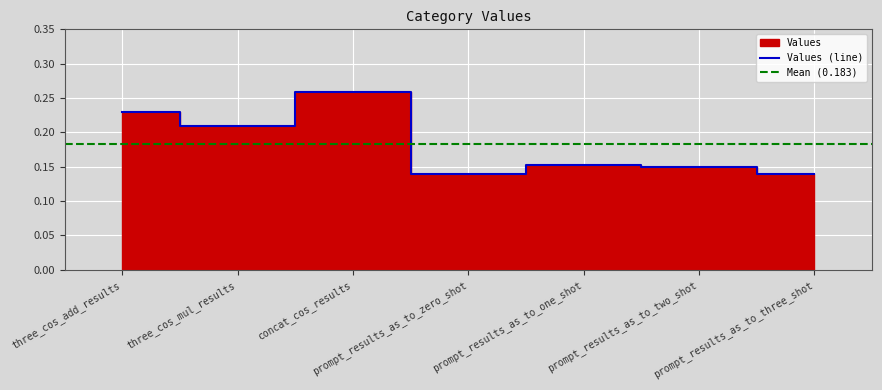

What position from the right is concat_cos_results?

5